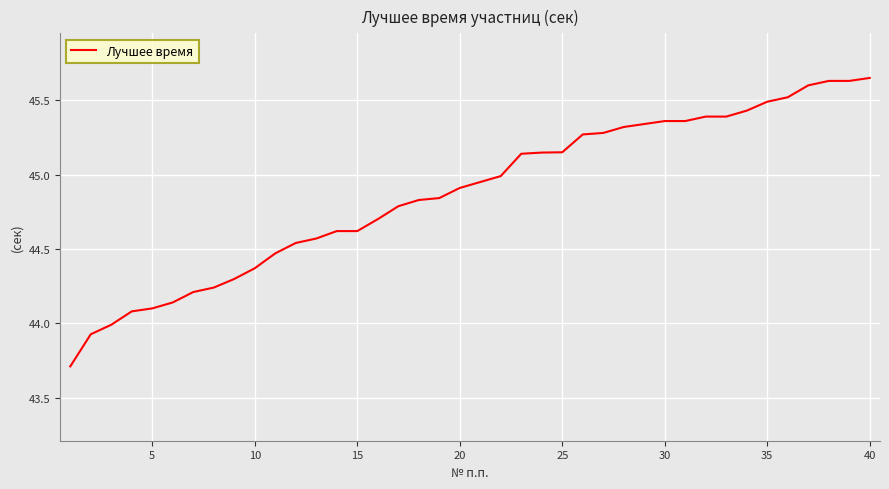

What is the difference between the maximum and minimum values?

1.9